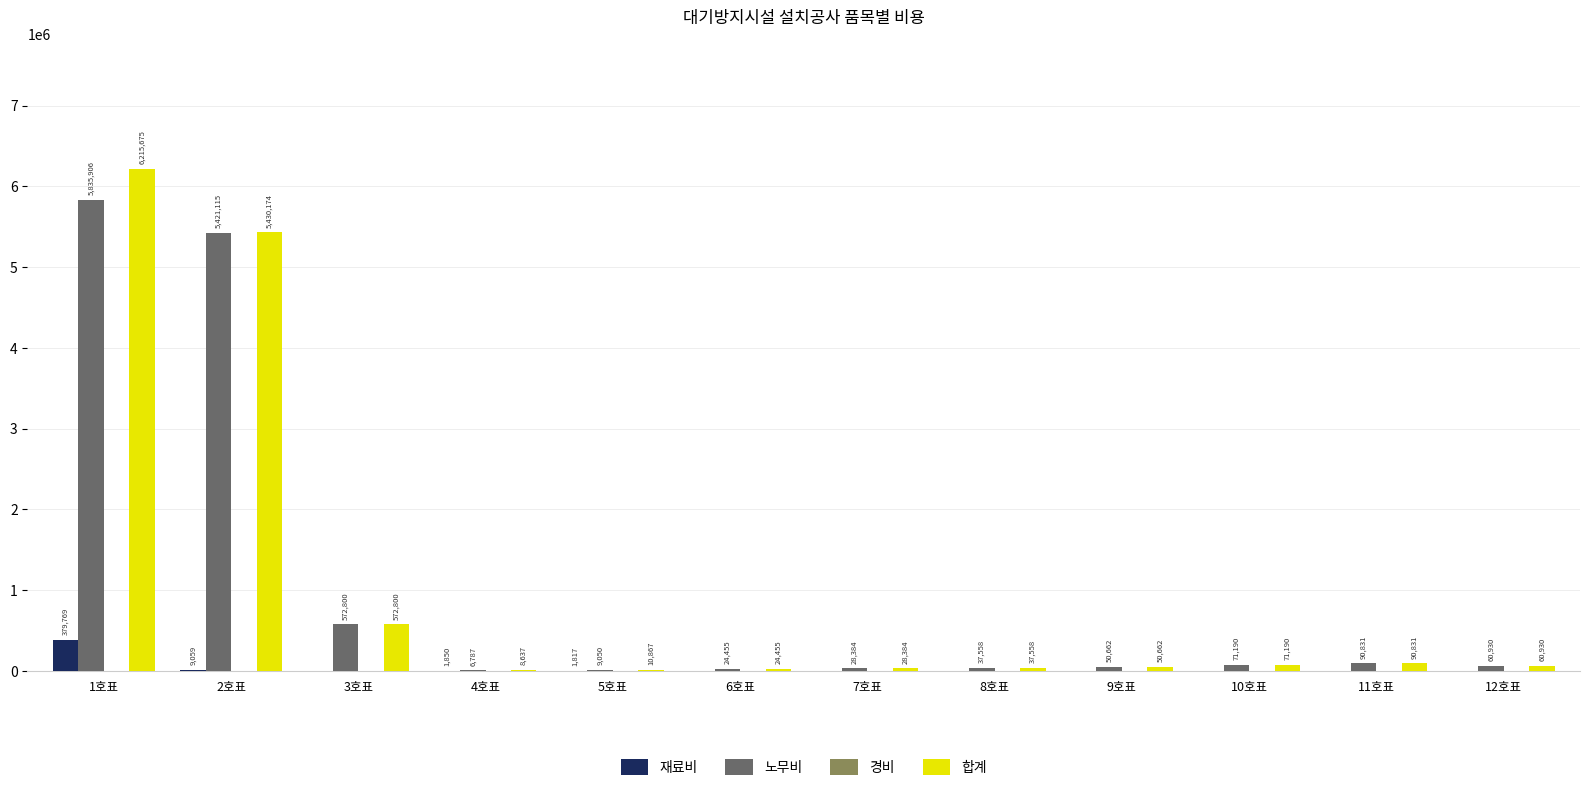

Reading right to left, what are all the values shown in this chart?

재료비: 12호표=0	11호표=0	10호표=0	9호표=0	8호표=0	7호표=0	6호표=0	5호표=1817	4호표=1850	3호표=0	2호표=9059	1호표=379769
노무비: 12호표=60930	11호표=90831	10호표=71190	9호표=50662	8호표=37558	7호표=28384	6호표=24455	5호표=9050	4호표=6787	3호표=572800	2호표=5421115	1호표=5835906
합계: 12호표=60930	11호표=90831	10호표=71190	9호표=50662	8호표=37558	7호표=28384	6호표=24455	5호표=10867	4호표=8637	3호표=572800	2호표=5430174	1호표=6215675